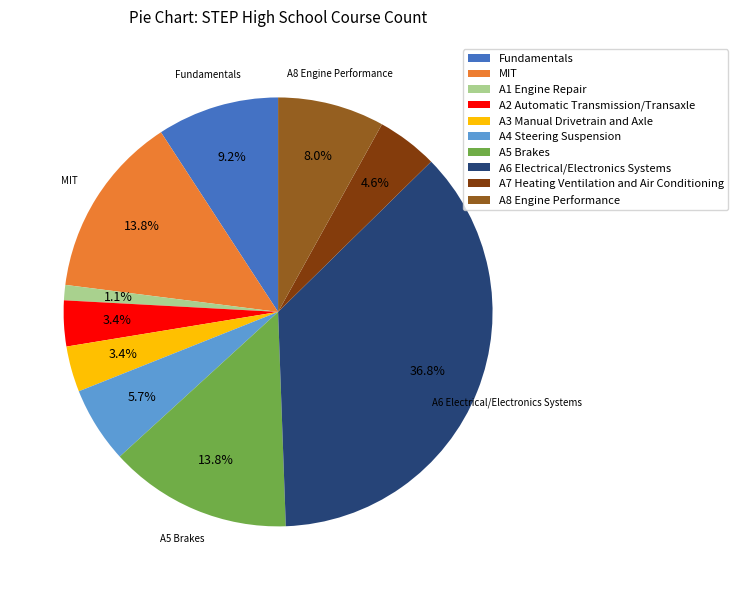

The A6 Electrical/Electronics Systems slice represents 25% of the pie. True or false?

False